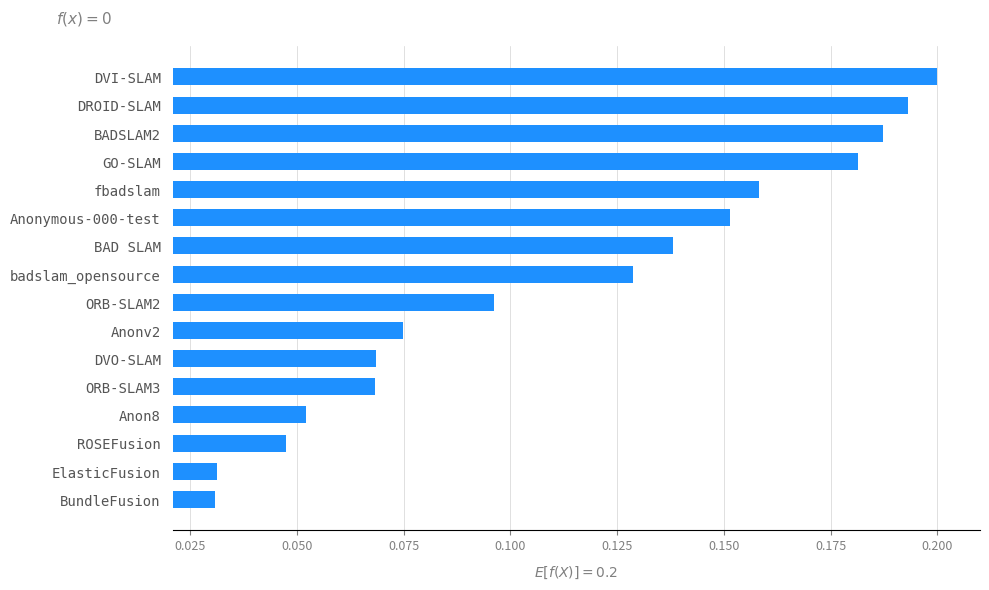

What is the sum of the values at DROID-SLAM and badslam_opensource?

0.3